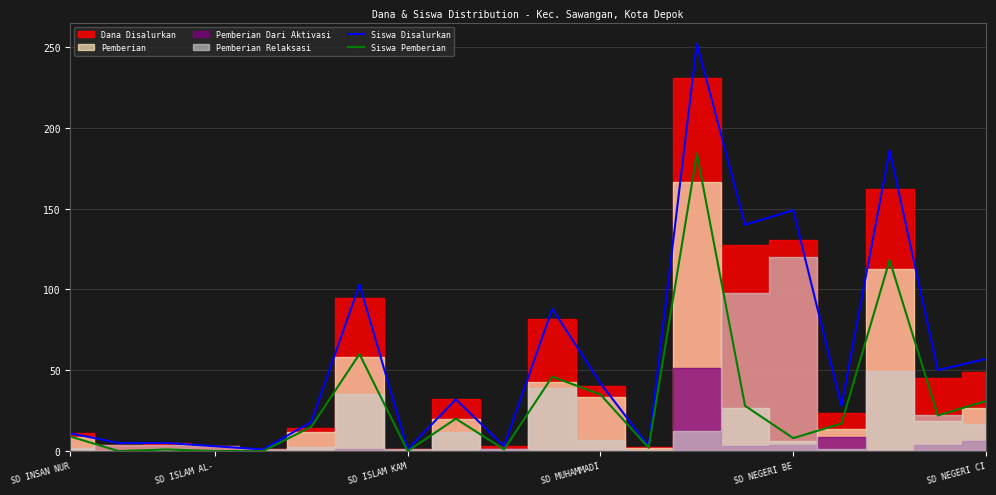

What is the difference between the second highest and minimum values in the Siswa Disalurkan series?

185